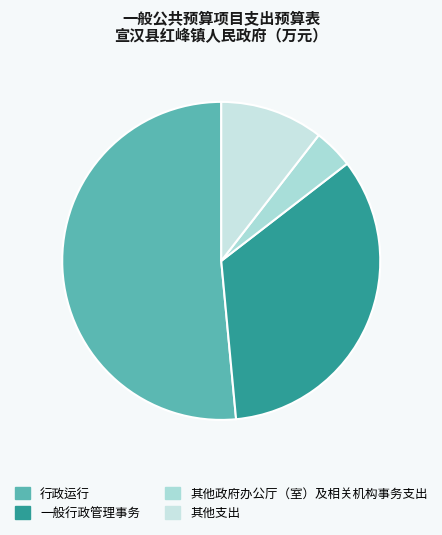

Which category has the biggest portion of the pie?

行政运行